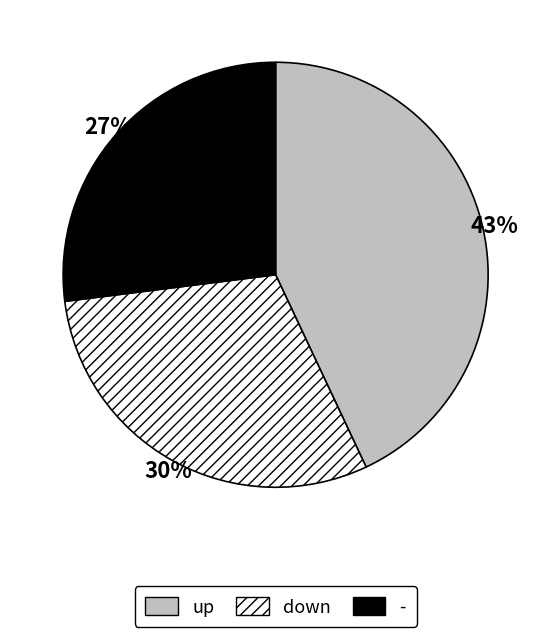

Is there any slice that represents more than half of the pie?

No